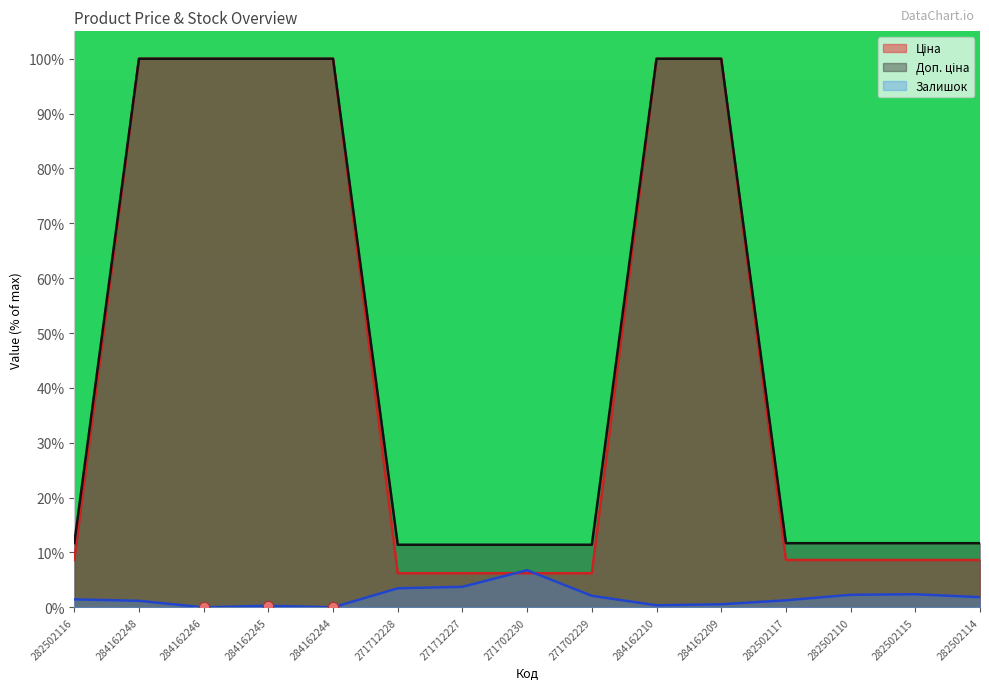

At how many categories does at least one series exceed 19?

6